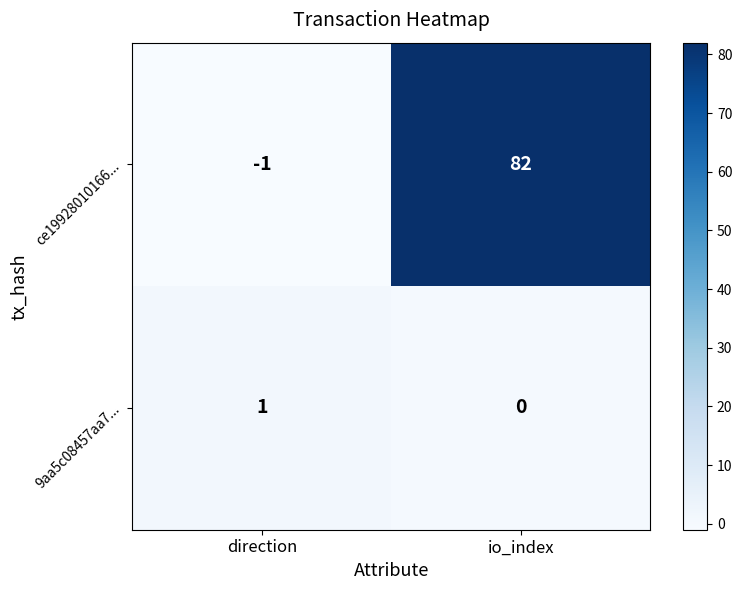

Which series has the largest total across all categories?

ce19928010166...